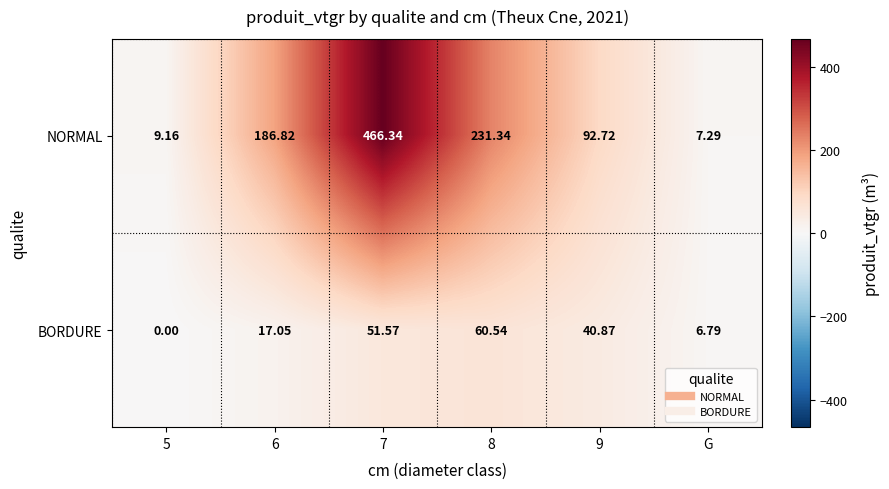

How many data points does each series have?

6